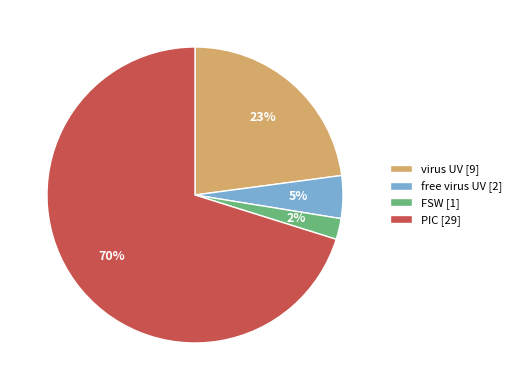

What is the ratio of the value at free virus UV to the value at PIC?

0.1